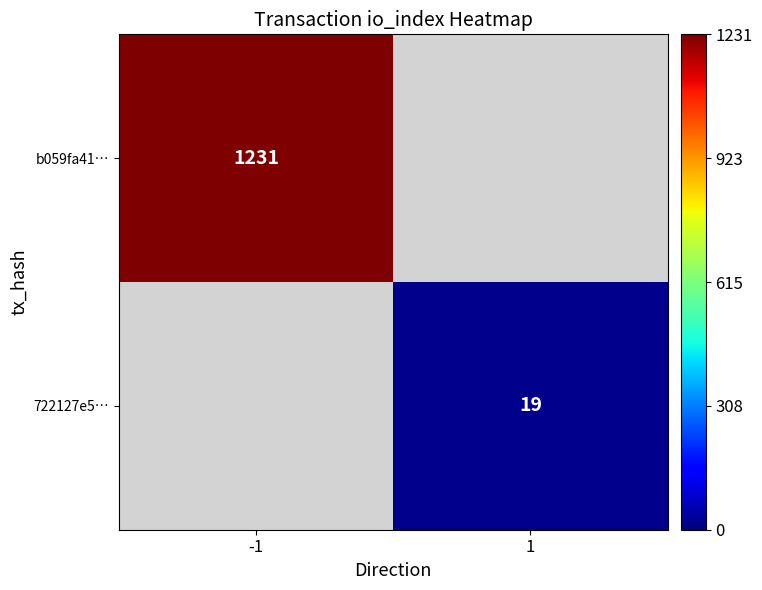

Which label corresponds to the largest value in the chart?

-1